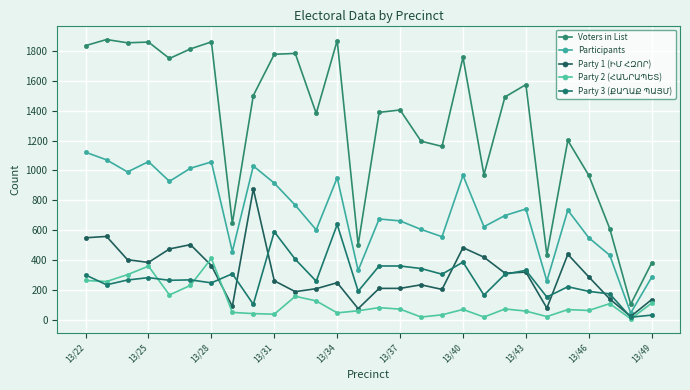

What is the difference between the maximum and second lowest values in the Voters in List series?

1496